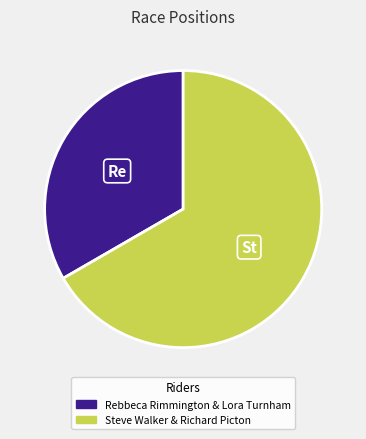

Is it true that Rebbeca Rimmington & Lora Turnham is 33% of the pie?

True